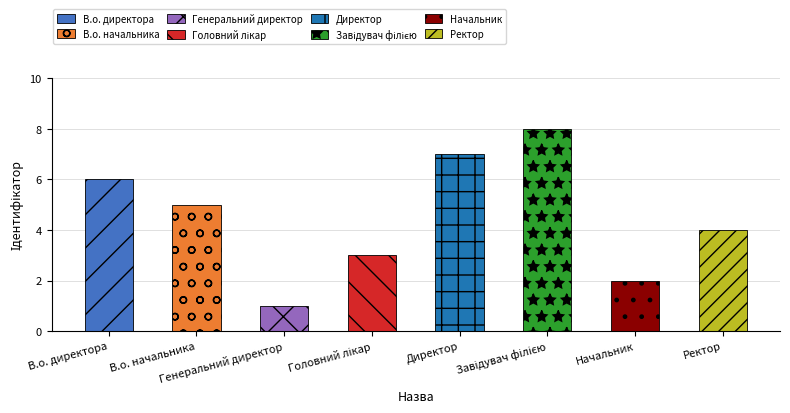

What is the label of the 2nd bar from the right?

Начальник